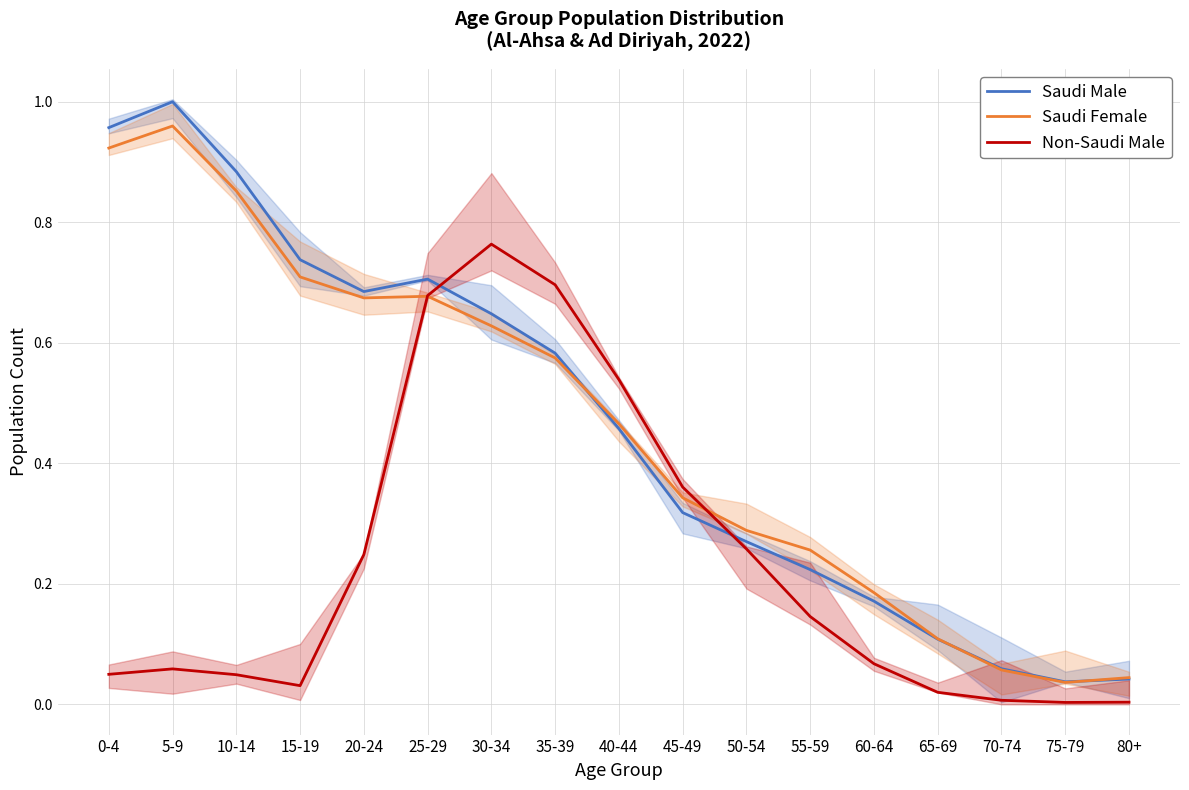

The value of Non-Saudi Male at 80+ is 0.0. True or false?

True